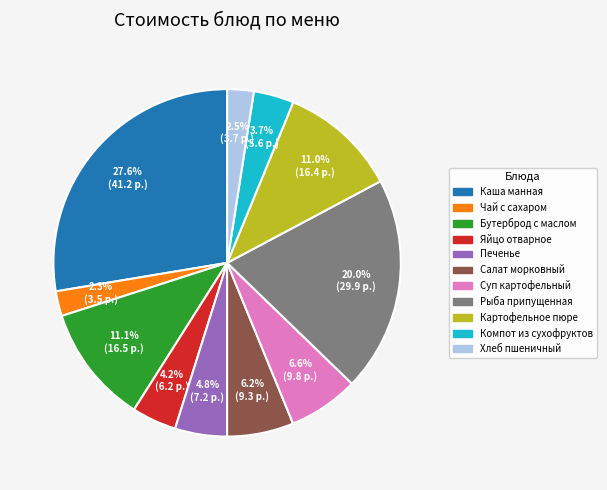

Does any single category account for the majority?

No